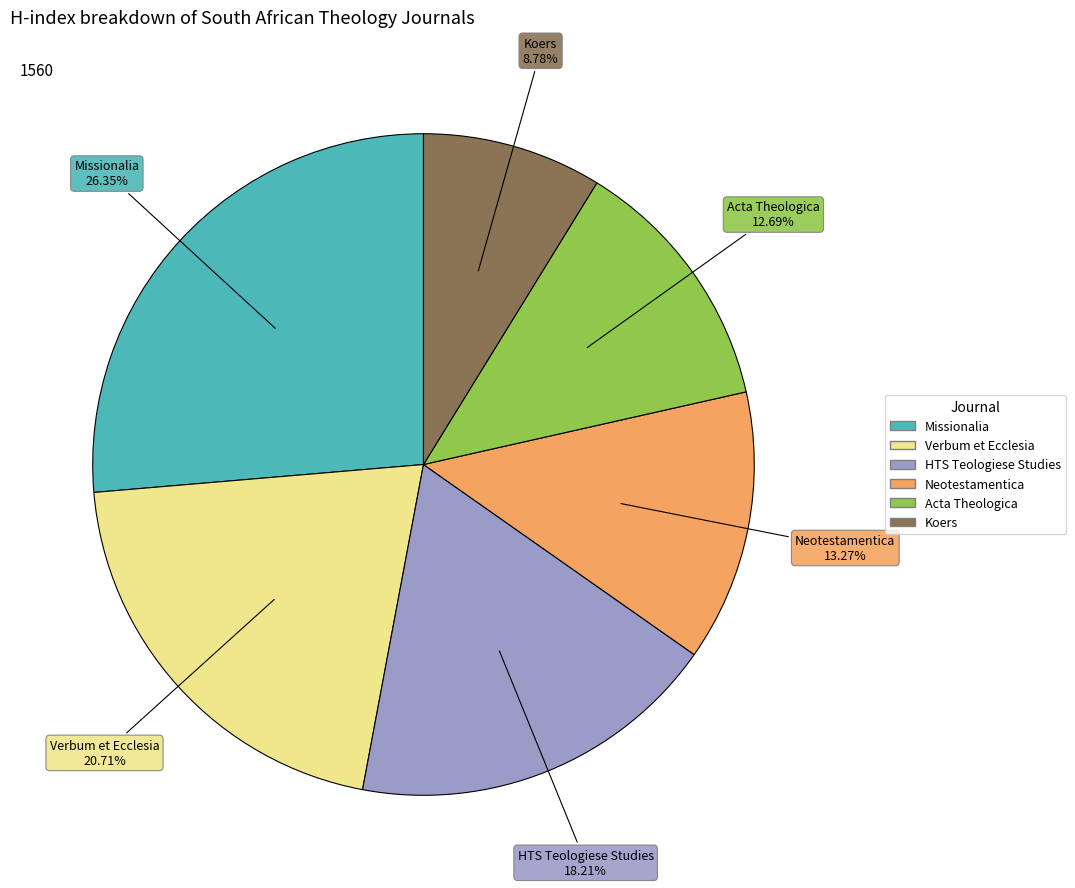

The HTS Teologiese Studies slice represents 18% of the pie. True or false?

True